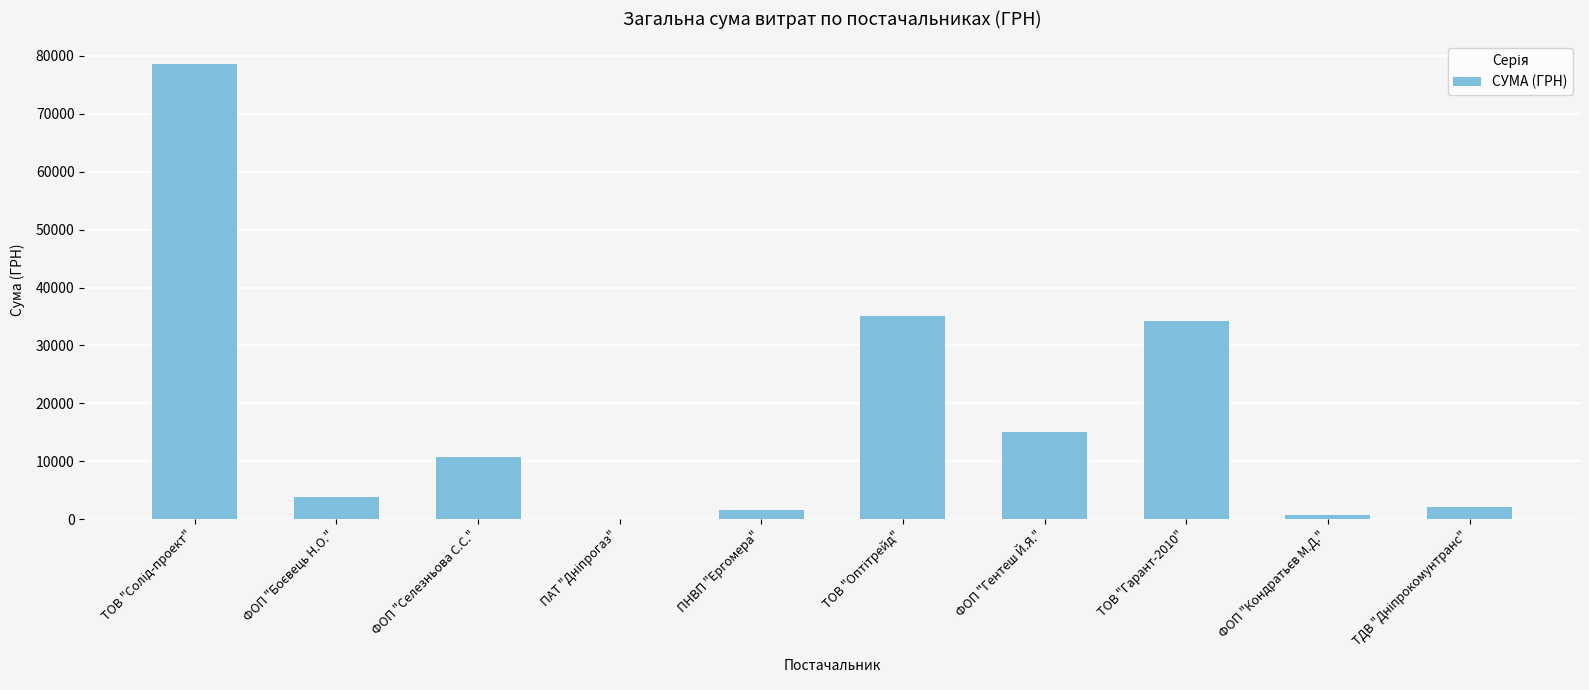

What is the sum of all values?

181866.2